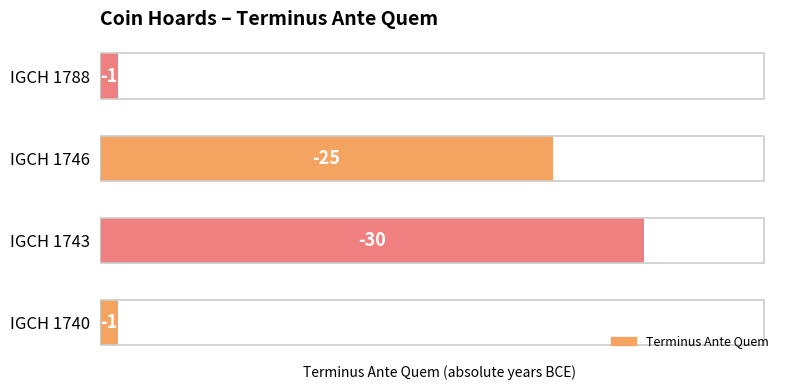

What is the average value?

14